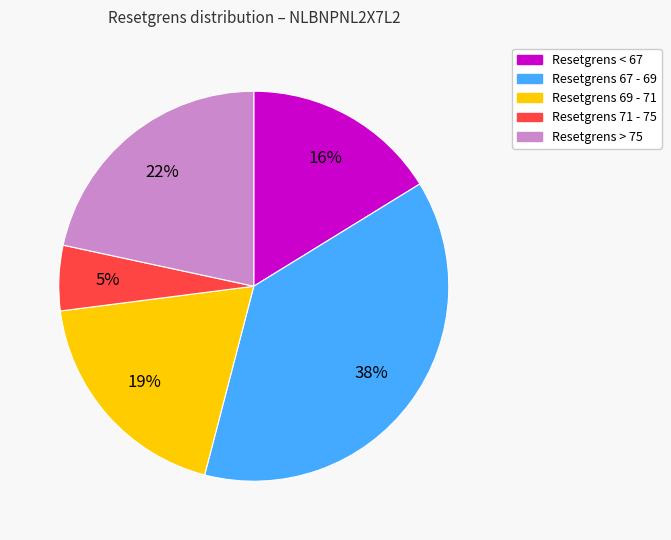

To the nearest percent, what is the average slice percentage?

20%